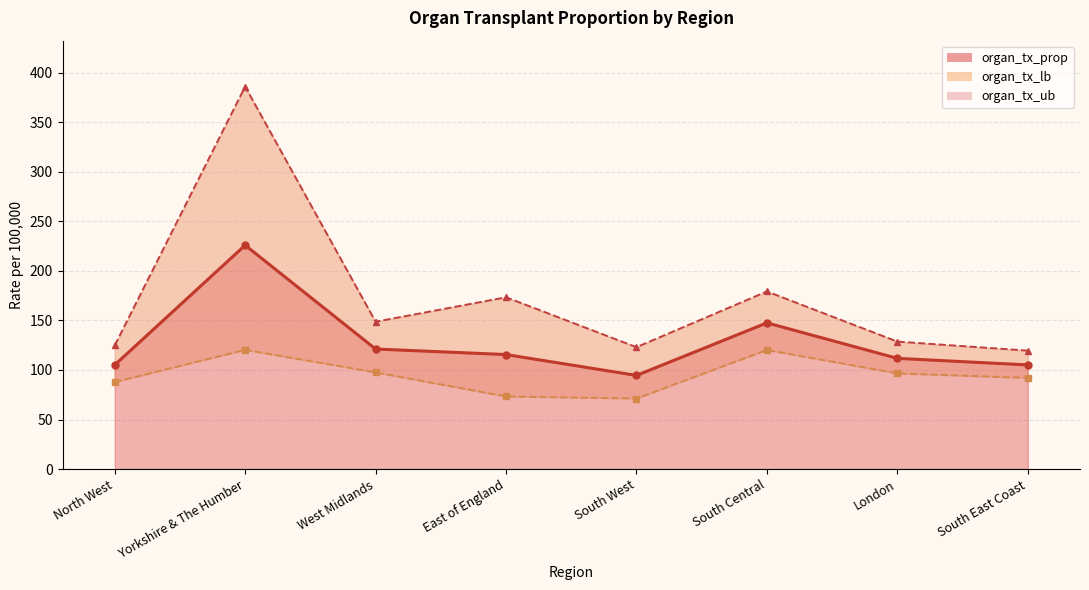

What is the sum of all organ_tx_lb values?

759.0